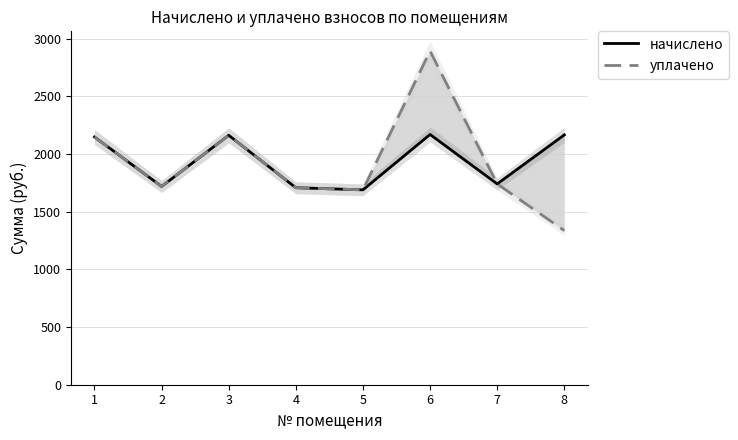

Which series has the widest spread of values?

уплачено